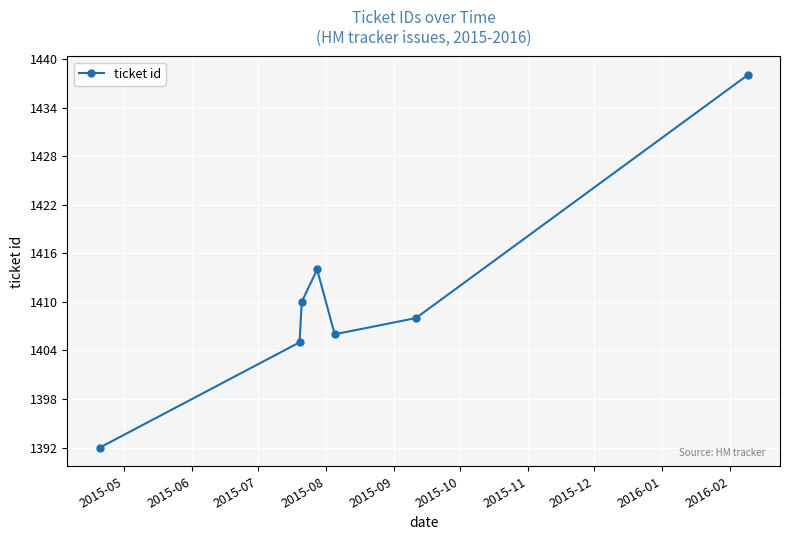

What is the minimum value shown in the chart?

1392